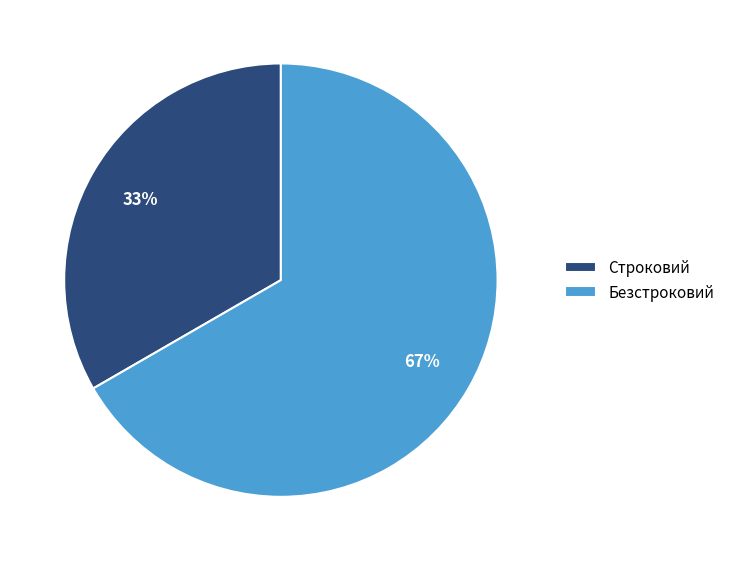

Which category has the biggest portion of the pie?

Безстроковий